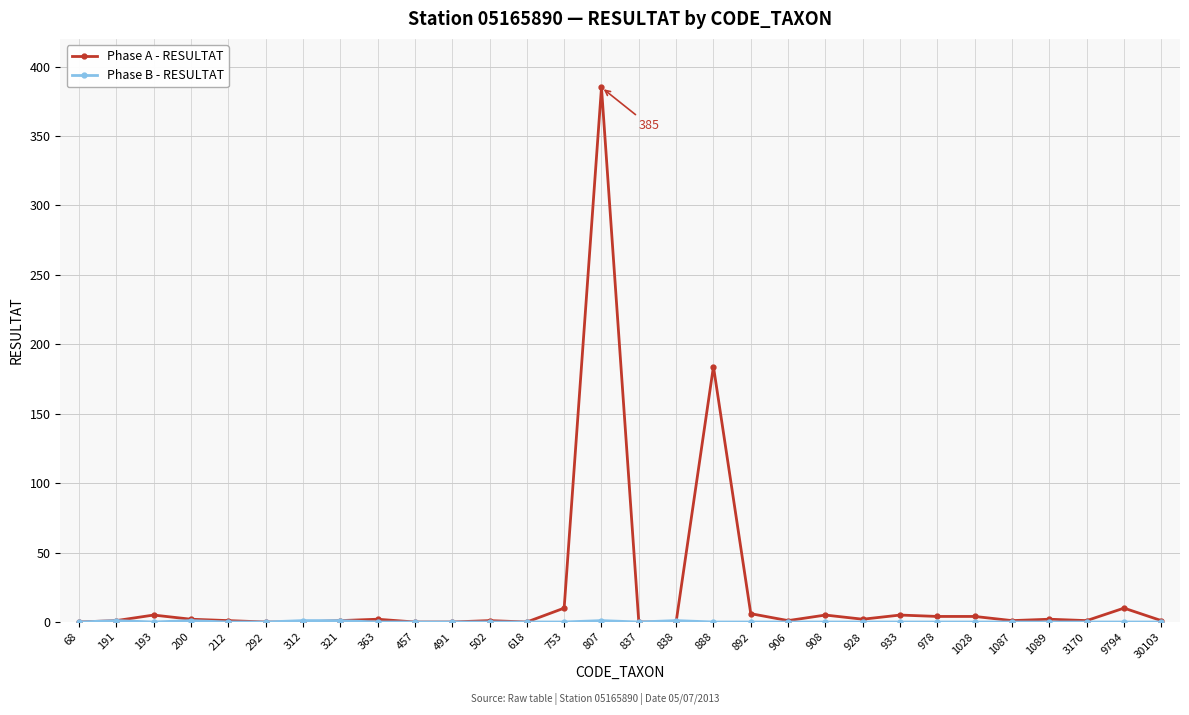

At which label is Phase A - RESULTAT closest to 192?

888